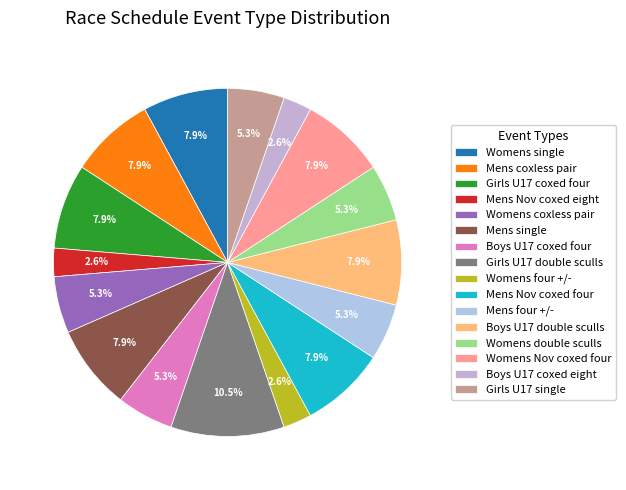

Is Womens double sculls the majority of the pie?

No